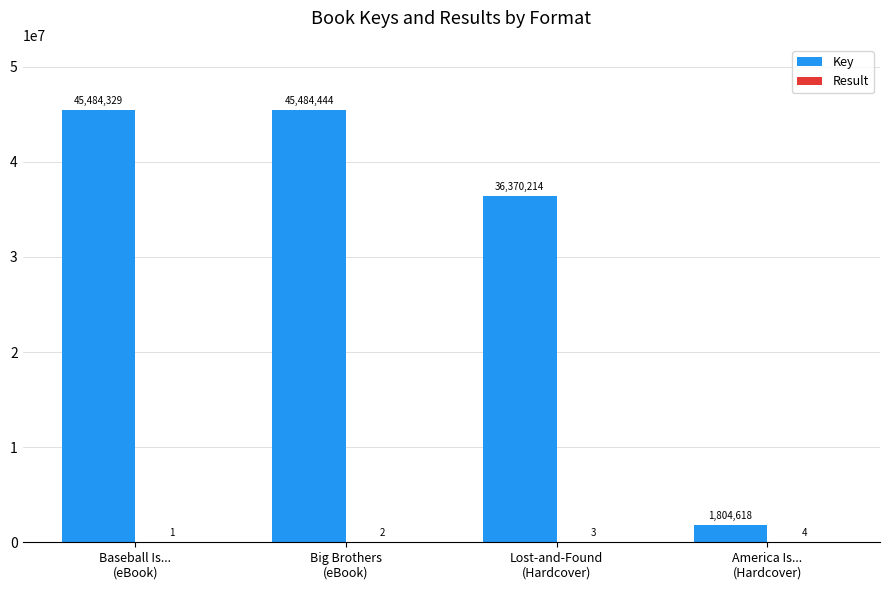

Which series has the largest total across all categories?

Key